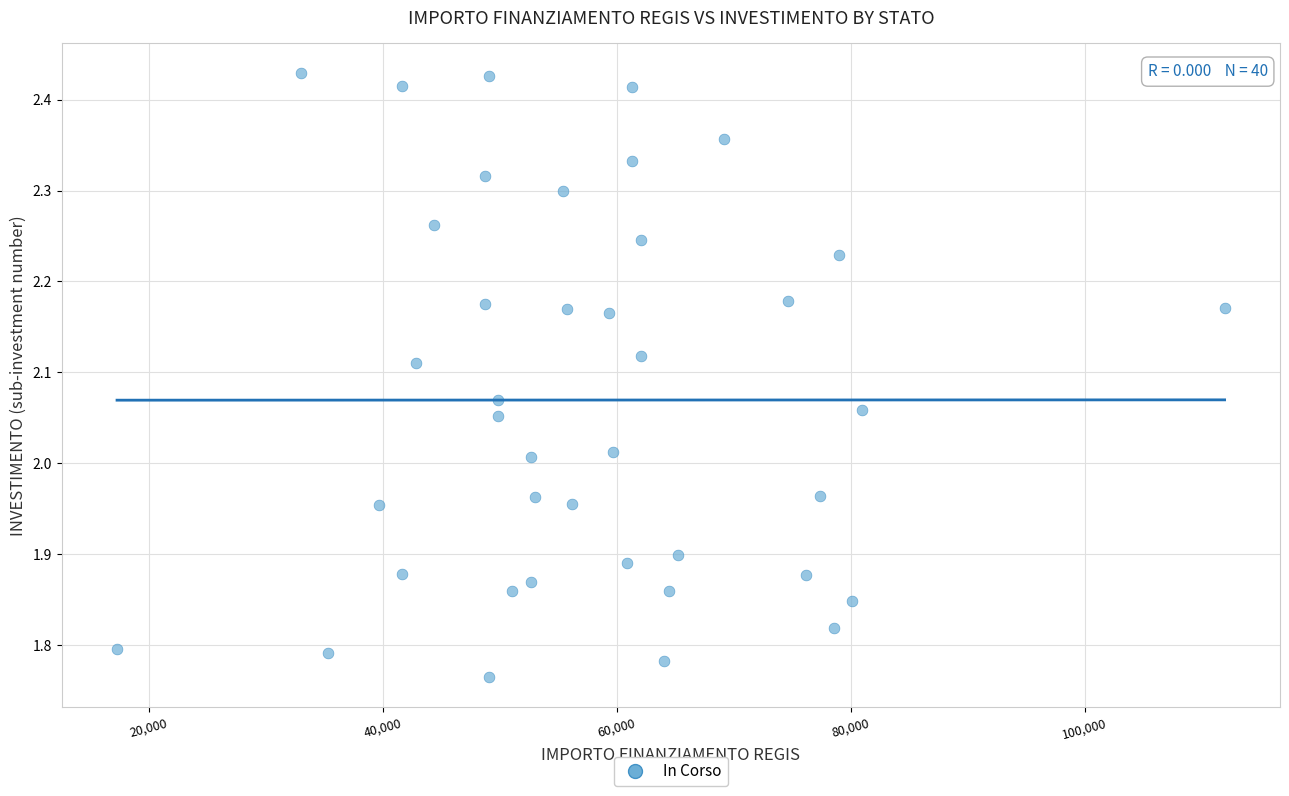

What is the range of Y values (max minus min)?

0.7